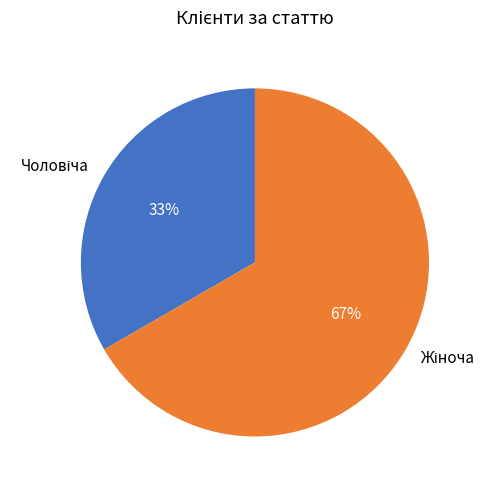

Is there any slice that represents more than half of the pie?

Yes